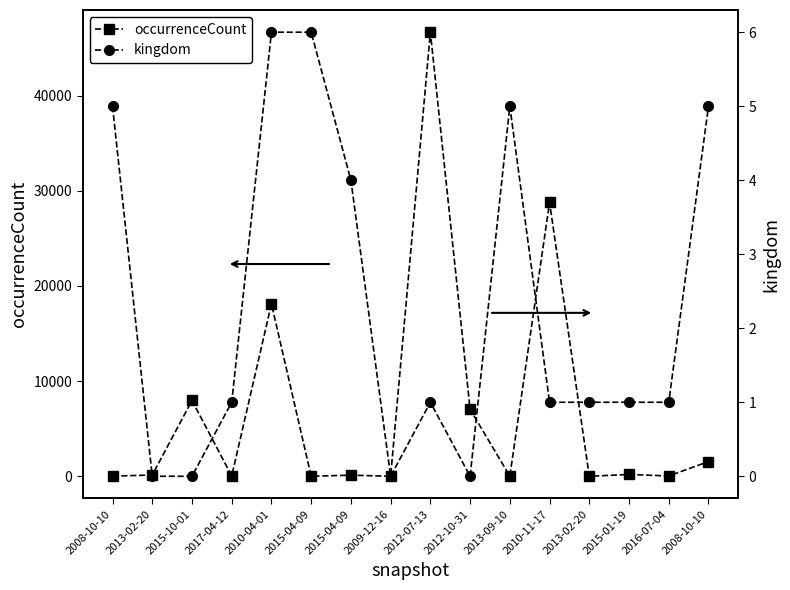

Reading right to left, transcribe all the data shown in this chart.

occurrenceCount: 1544	36	190	5	28779	21	7037	46670	3	117	2	18124	36	7965	132	21
kingdom: 5	1	1	1	1	5	0	1	0	4	6	6	1	0	0	5